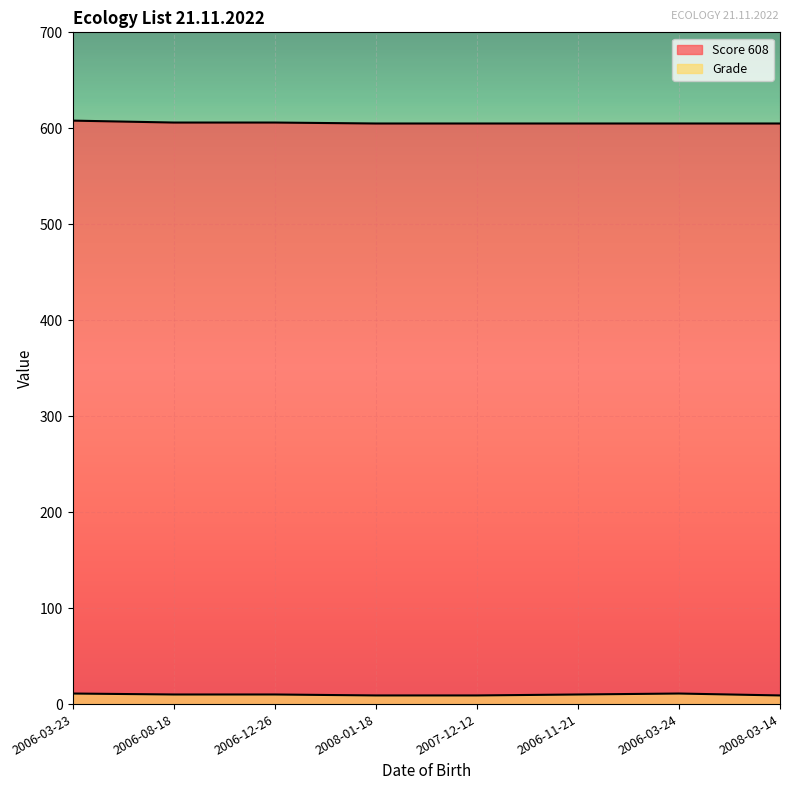

What is the label of the 4th point from the right?

2007-12-12